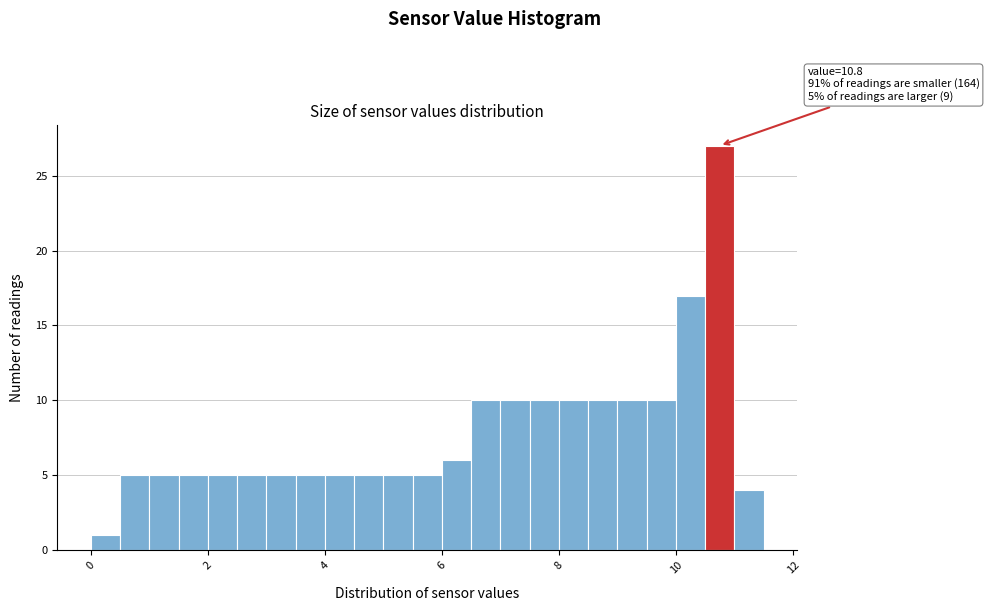

Around what value on the x-axis is the tallest bar? Give the approximate position of its centre, as read against the axis.

10.8